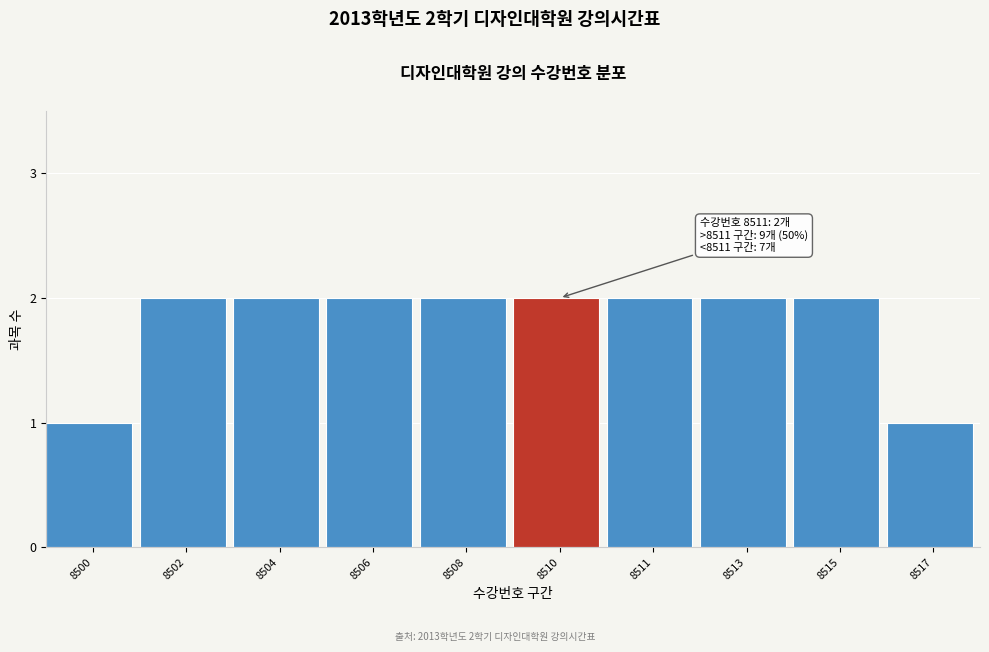

Reading right to left, list all the values displayed in this chart.

8517=1	8515=2	8513=2	8511=2	8510=2	8508=2	8506=2	8504=2	8502=2	8500=1